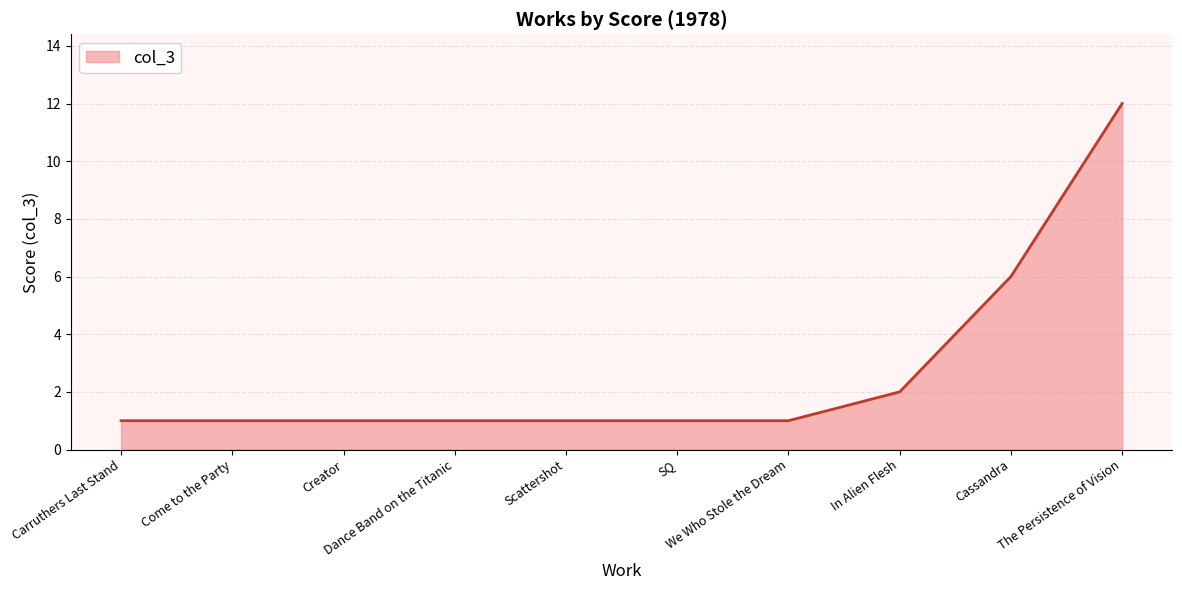

Reading left to right, transcribe all the data shown in this chart.

Carruthers Last Stand=1	Come to the Party=1	Creator=1	Dance Band on the Titanic=1	Scattershot=1	SQ=1	We Who Stole the Dream=1	In Alien Flesh=2	Cassandra=6	The Persistence of Vision=12